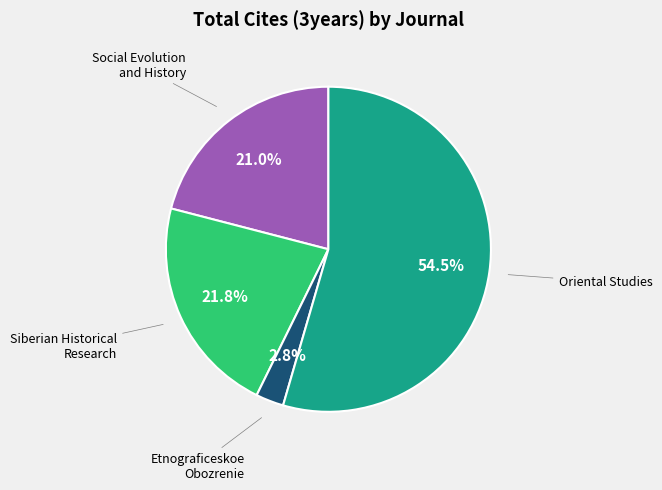

Does any single category account for the majority?

Yes